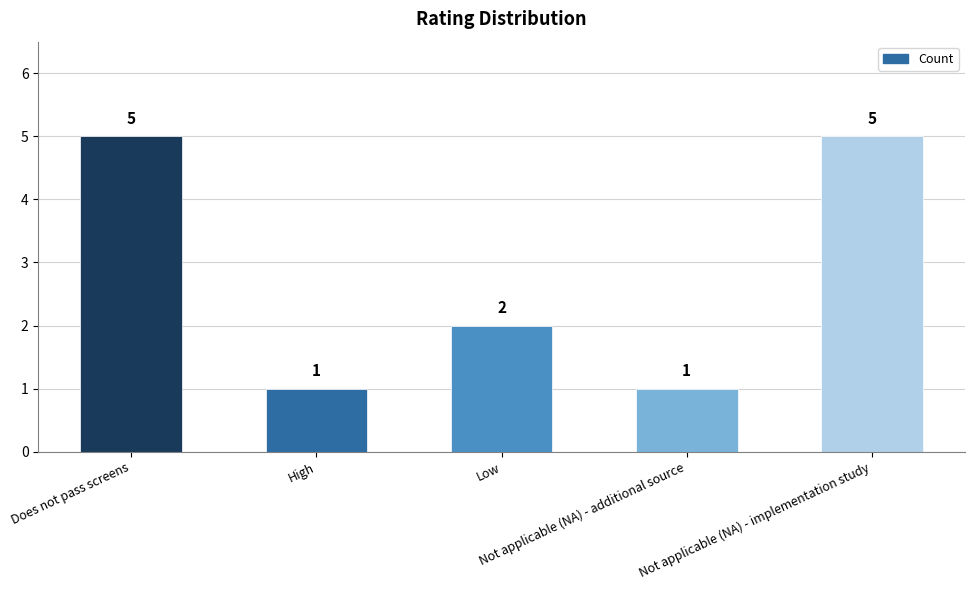

What is the difference between the second highest and second lowest values?

4